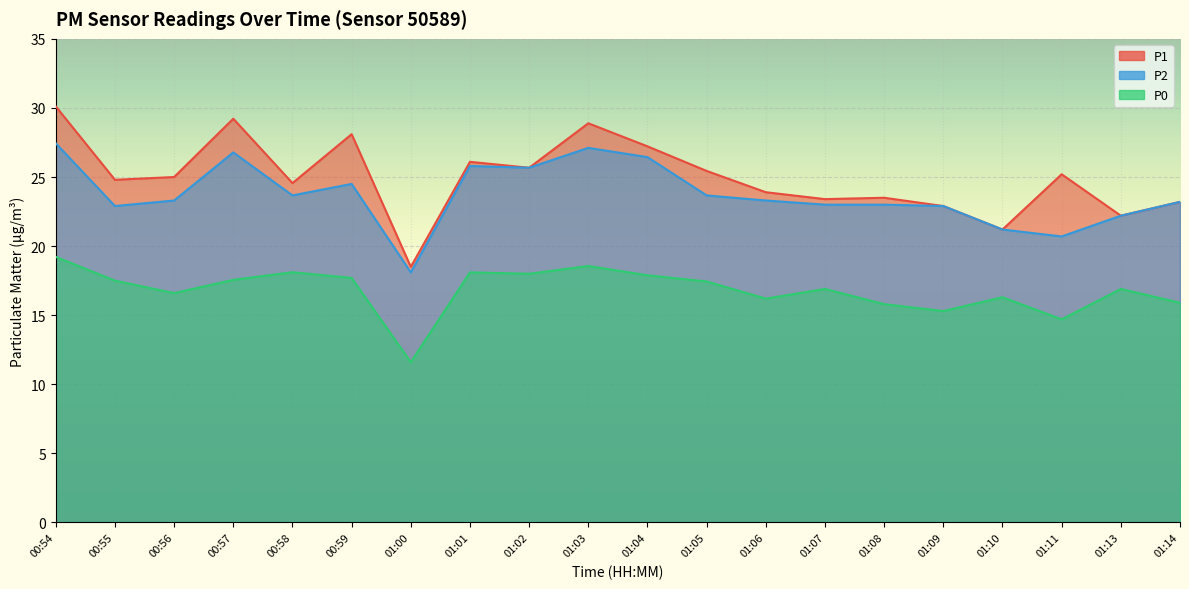

Reading right to left, list all the values displayed in this chart.

P1: 01:14=23.2	01:13=22.2	01:11=25.2	01:10=21.2	01:09=22.9	01:08=23.5	01:07=23.4	01:06=23.9	01:05=25.4	01:04=27.2	01:03=28.9	01:02=25.7	01:01=26.1	01:00=18.5	00:59=28.1	00:58=24.6	00:57=29.2	00:56=25.0	00:55=24.8	00:54=30.1
P2: 01:14=23.2	01:13=22.2	01:11=20.7	01:10=21.2	01:09=22.9	01:08=23.0	01:07=23.0	01:06=23.3	01:05=23.7	01:04=26.4	01:03=27.1	01:02=25.7	01:01=25.8	01:00=18.1	00:59=24.5	00:58=23.7	00:57=26.8	00:56=23.3	00:55=22.9	00:54=27.4
P0: 01:14=15.9	01:13=16.9	01:11=14.7	01:10=16.3	01:09=15.3	01:08=15.8	01:07=16.9	01:06=16.2	01:05=17.4	01:04=17.9	01:03=18.6	01:02=18.0	01:01=18.1	01:00=11.6	00:59=17.7	00:58=18.1	00:57=17.6	00:56=16.6	00:55=17.5	00:54=19.2